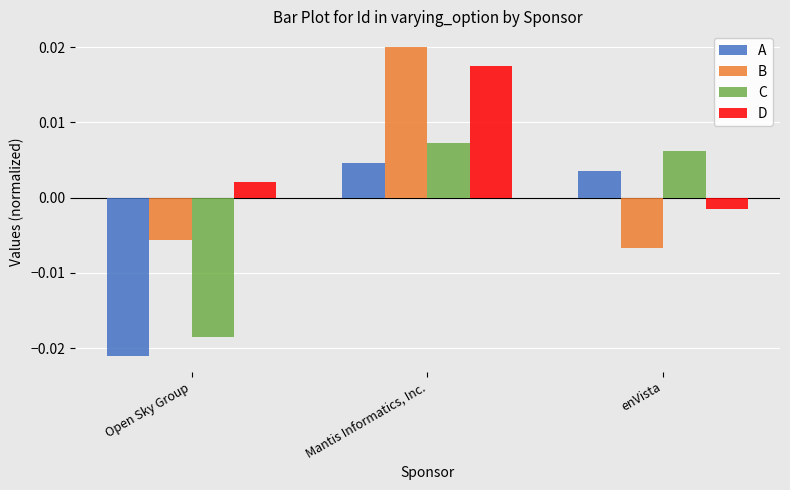

At which category is the sum across all series the highest?

Mantis Informatics, Inc.